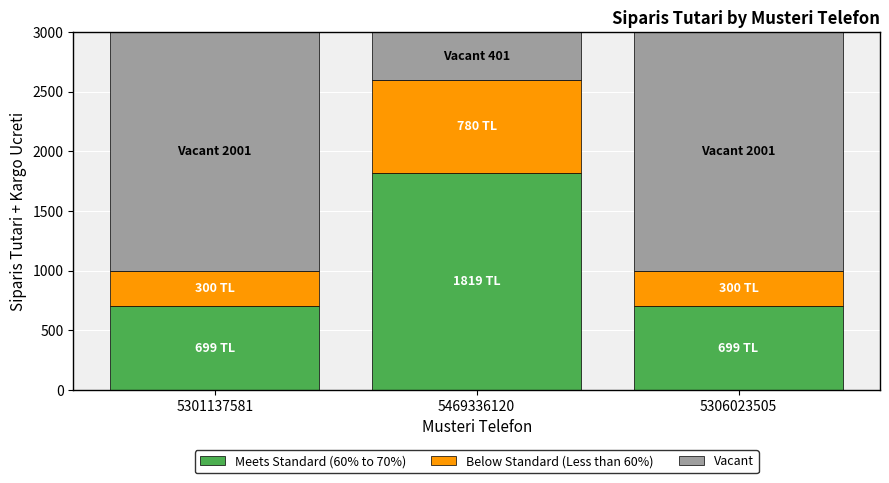

What is the total value across all series at 5469336120?

3000.0